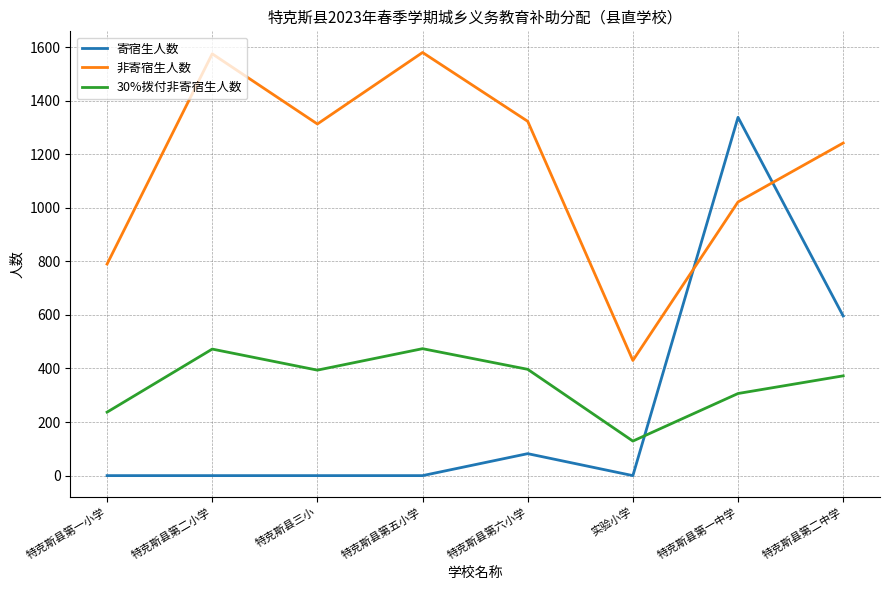

At which label does 非寄宿生人数 reach its minimum?

实验小学